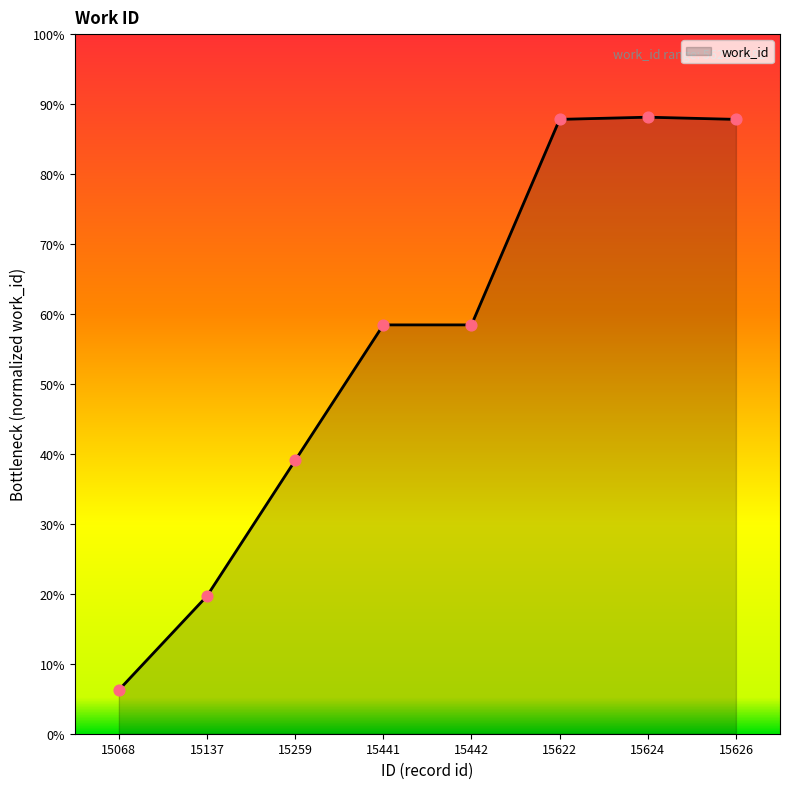

Approximately how many times larger is the value at 15622 compared to 15624?

1.0